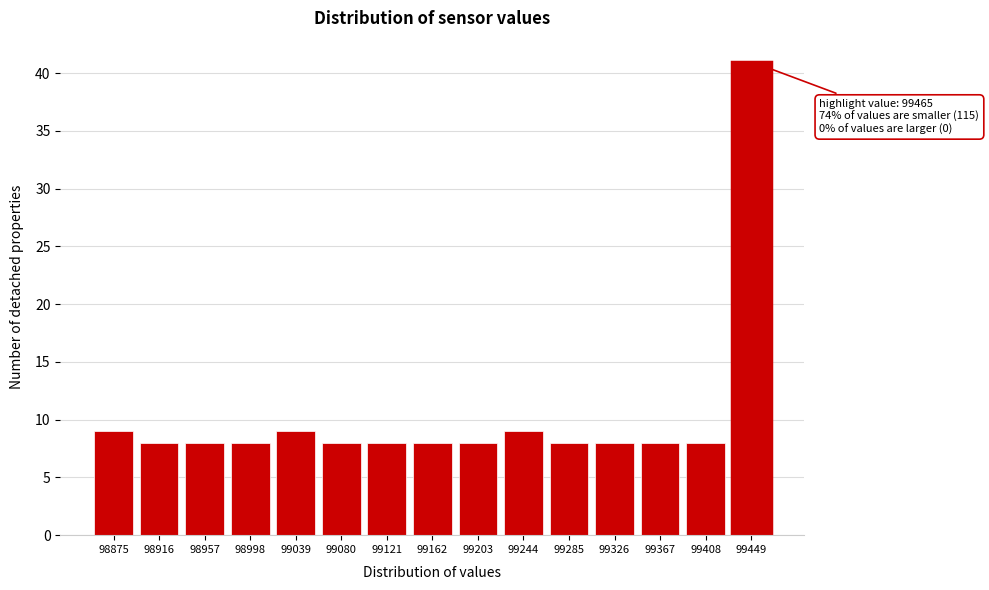

Reading left to right, what are all the values shown in this chart?

98875=9	98916=8	98957=8	98998=8	99039=9	99080=8	99121=8	99162=8	99203=8	99244=9	99285=8	99326=8	99367=8	99408=8	99449=41